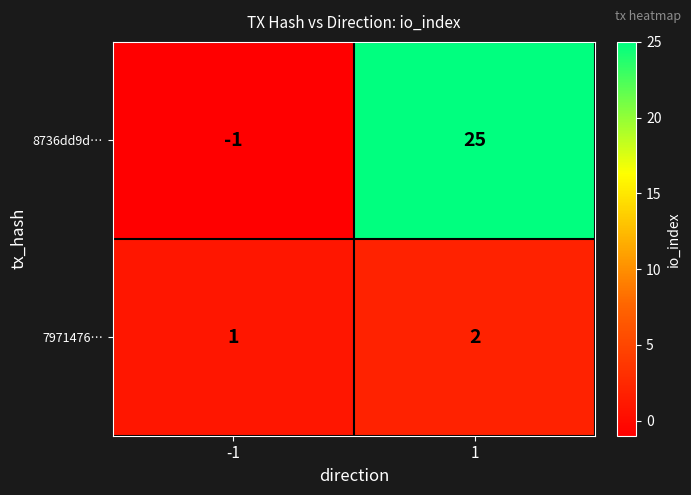

Reading right to left, what are all the values shown in this chart?

8736dd9d…: 25	-1
7971476…: 2	1